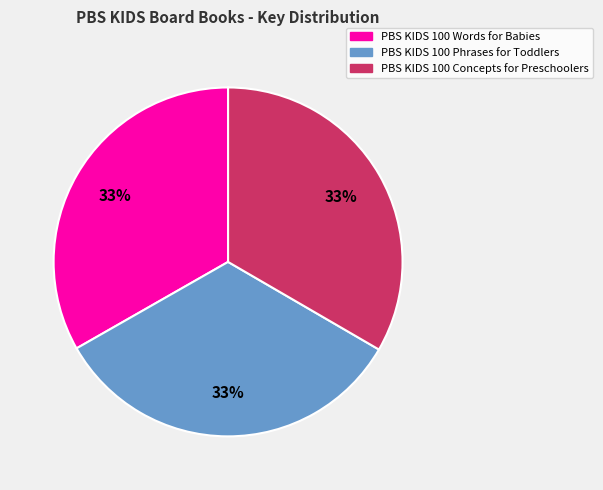

Combined, do PBS KIDS 100 Words for Babies and PBS KIDS 100 Concepts for Preschoolers account for over 50%?

Yes